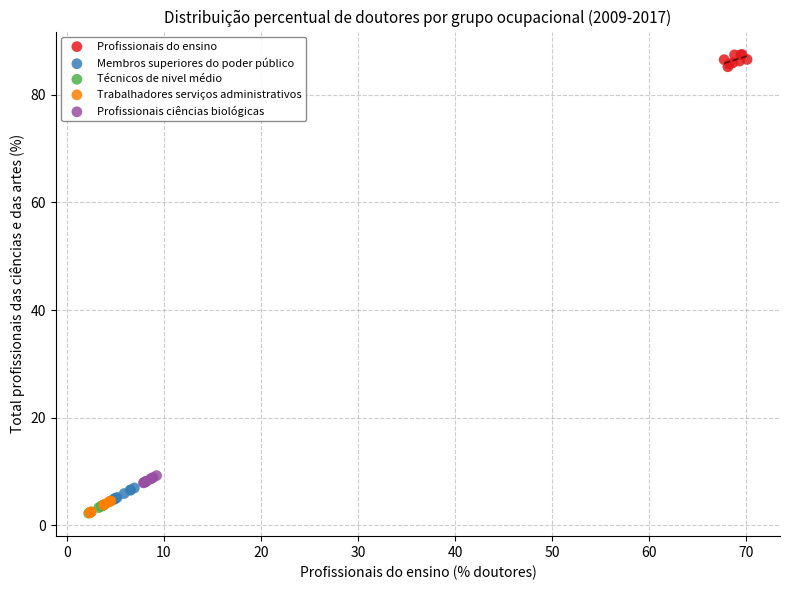

Which series contains the highest Y value?

Profissionais do ensino